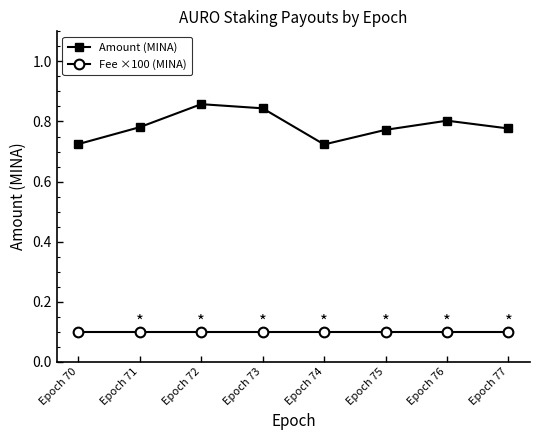

Which series changed the most between Epoch 73 and Epoch 74?

Amount (MINA)